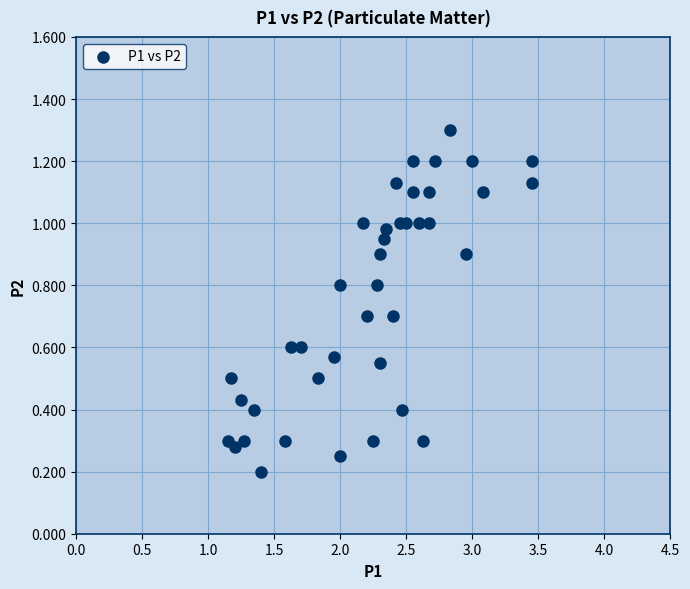

What is the range of X values (max minus min)?

2.3